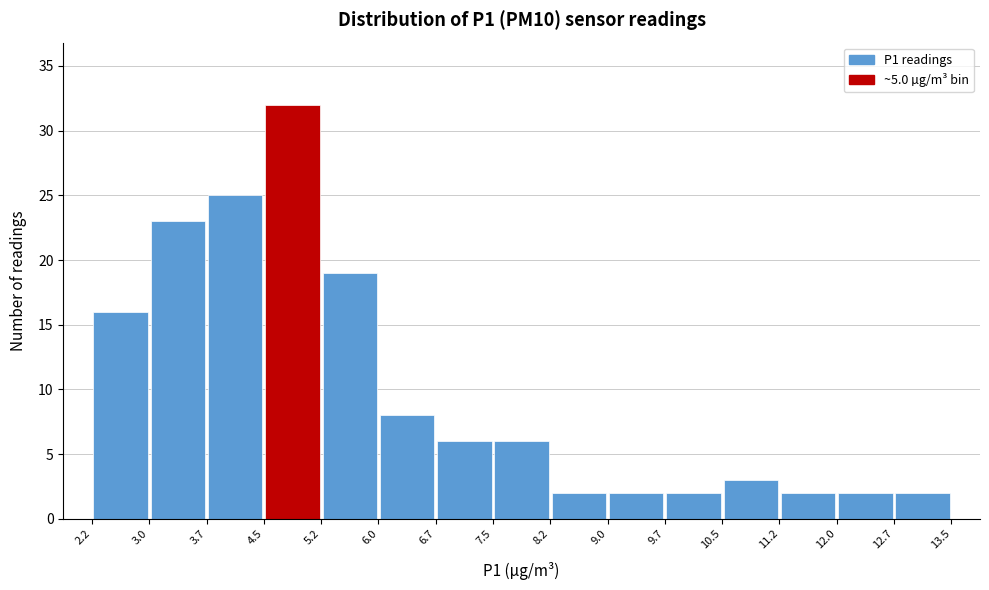

Reading left to right, list every bar in this chart as the range it spans on the x-axis followed by its height. The values are not printed on the chart, so give them approximately, as read against the axis.

2.2 to 3.0: 16
3.0 to 3.7: 23
3.7 to 4.5: 25
4.5 to 5.2: 32
5.2 to 6.0: 19
6.0 to 6.7: 8
6.7 to 7.5: 6
7.5 to 8.2: 6
8.2 to 9.0: 2
9.0 to 9.7: 2
9.7 to 10.5: 2
10.5 to 11.2: 3
11.2 to 12.0: 2
12.0 to 12.7: 2
12.7 to 13.5: 2